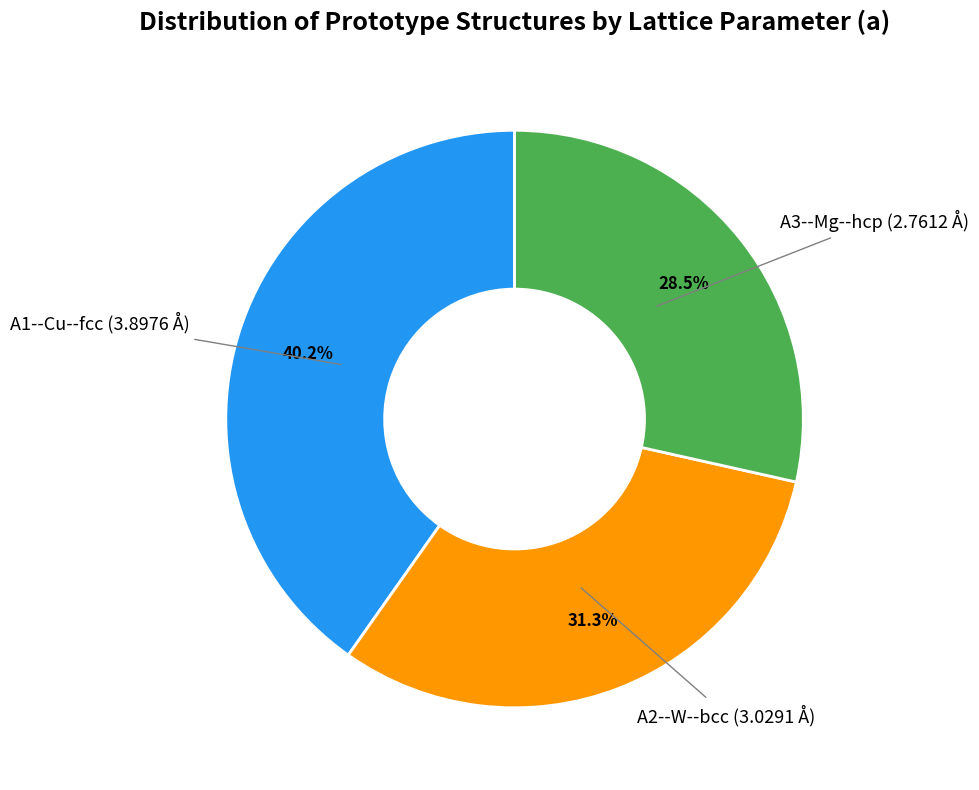

Does any single category account for the majority?

No